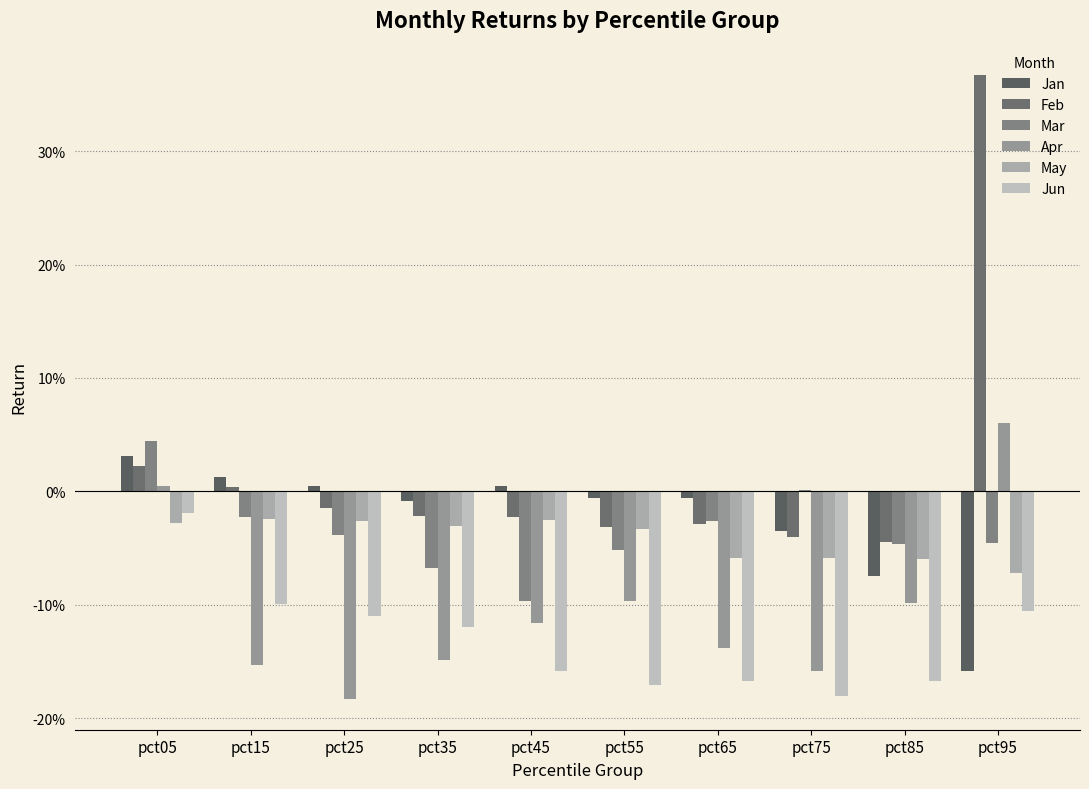

Are the bars grouped side by side (vs. stacked)?

Yes